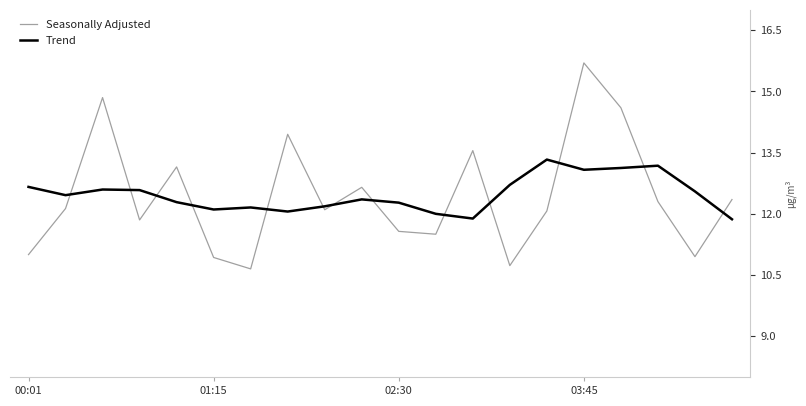

How many data points in Trend are above 12?

17